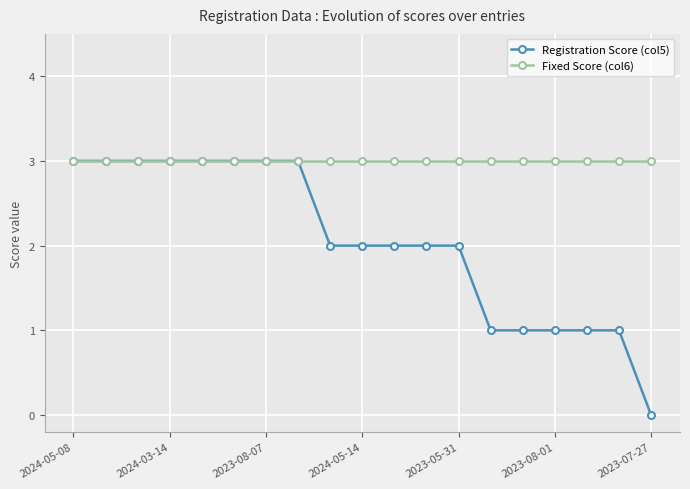

Count the number of data series in this chart.

2